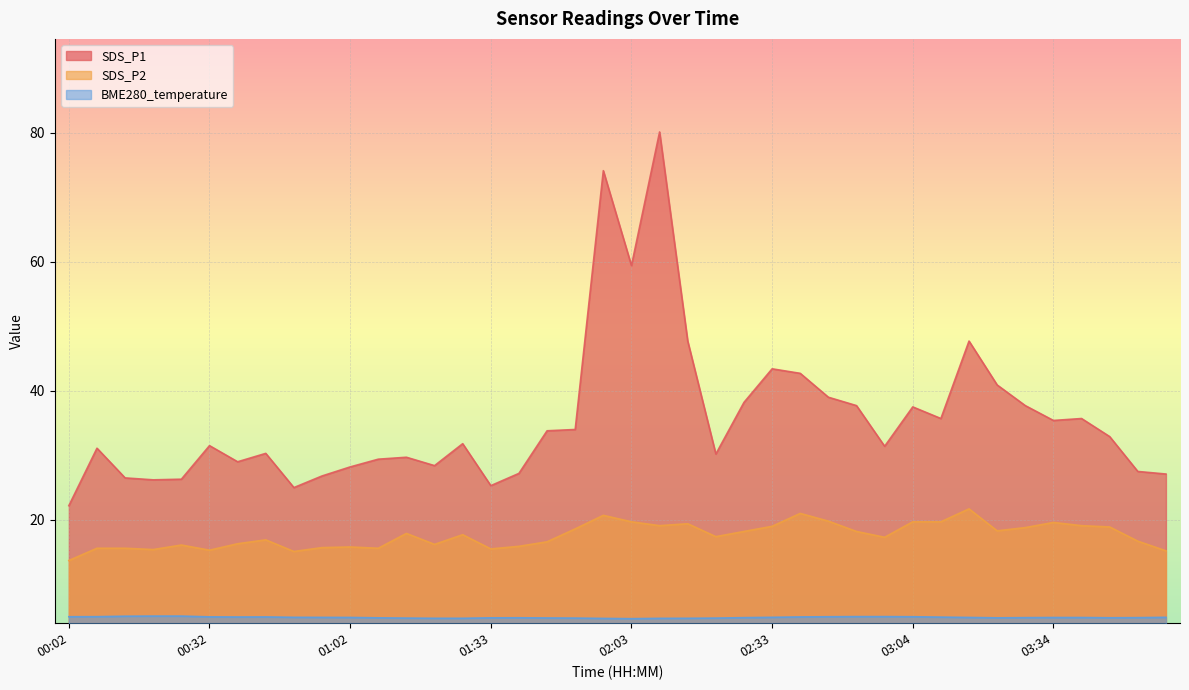

Which series has the largest range (max minus min)?

SDS_P1